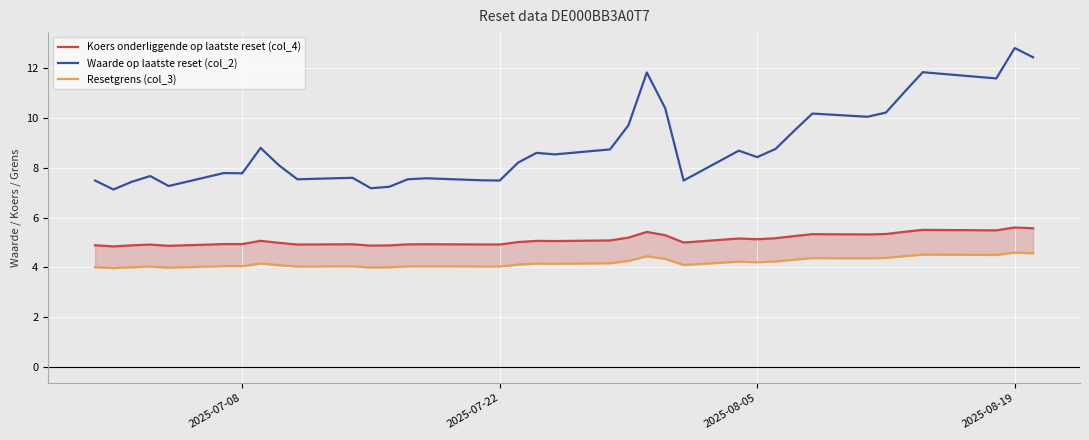

How many interior local peaks does the Koers onderliggende op laatste reset (col_4) series have?

10